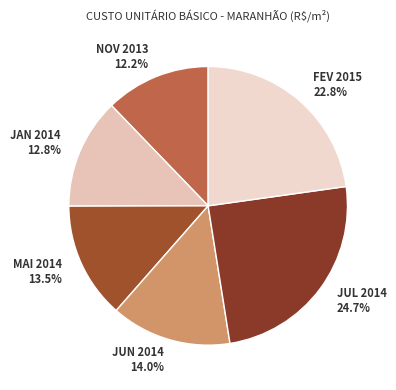

Is JUN 2014 the majority of the pie?

No